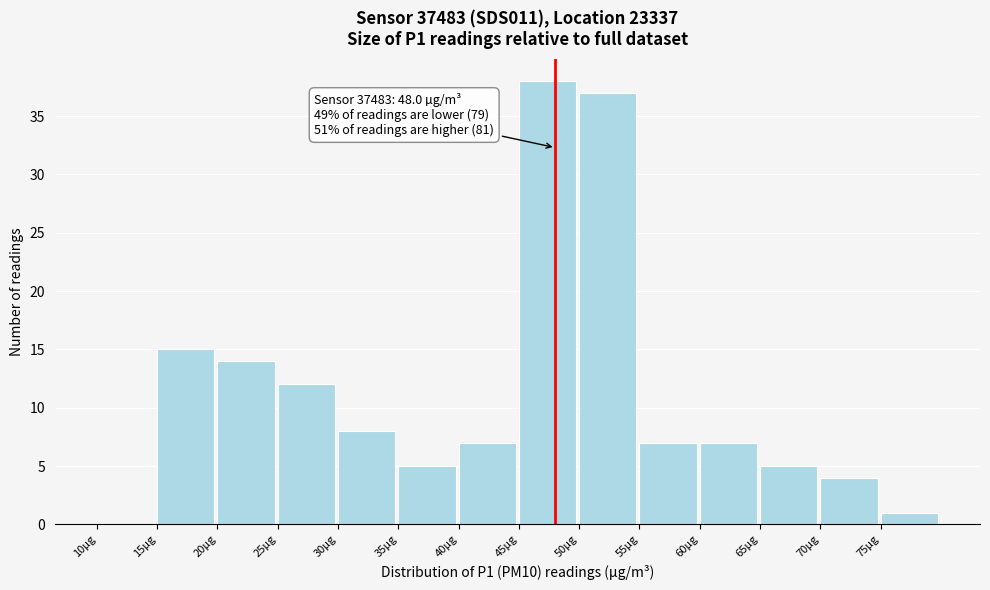

Over which range of the x-axis is the bar tallest?

45 to 50